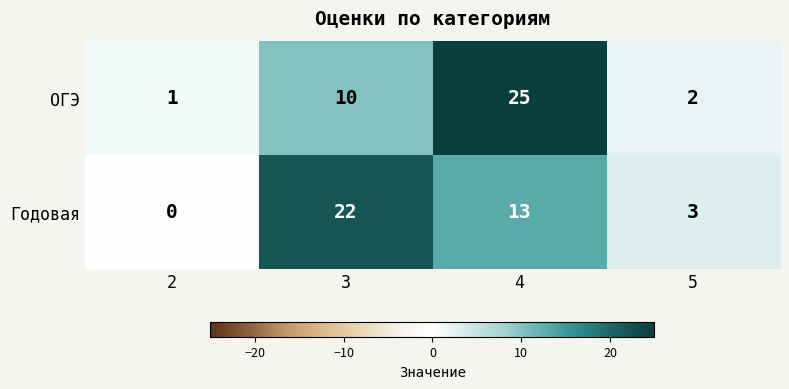

Which series changed the most between 4 and 5?

ОГЭ